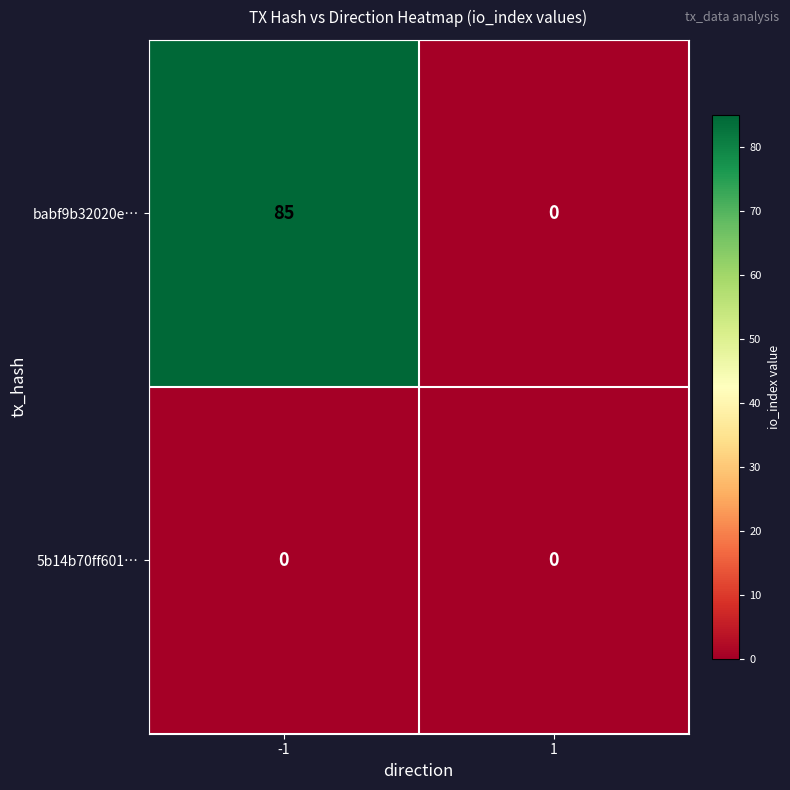

Which series has the largest range (max minus min)?

babf9b32020e…